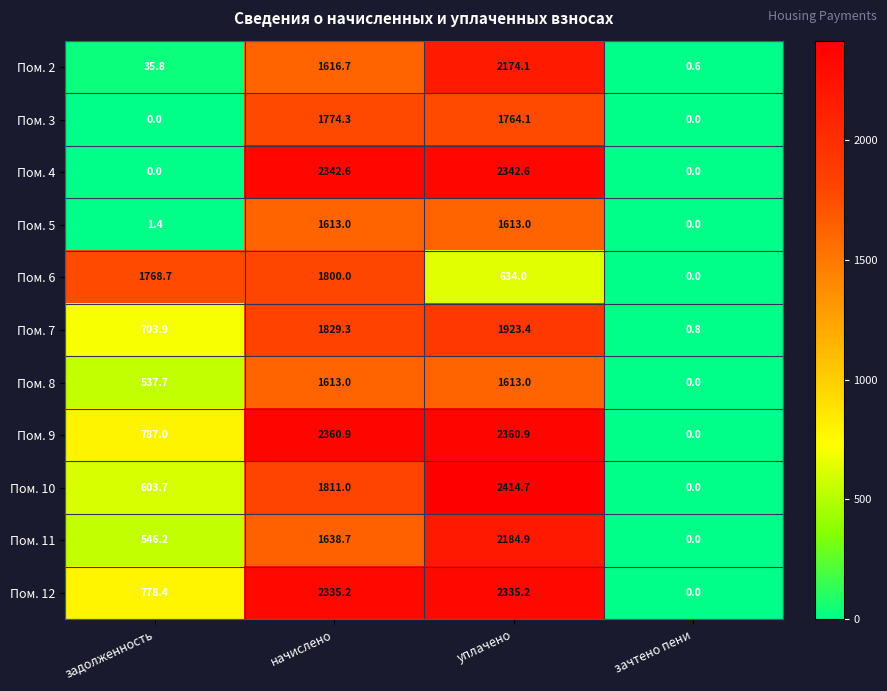

What is the difference between the second highest and minimum values in the Пом. 9 series?

2360.9